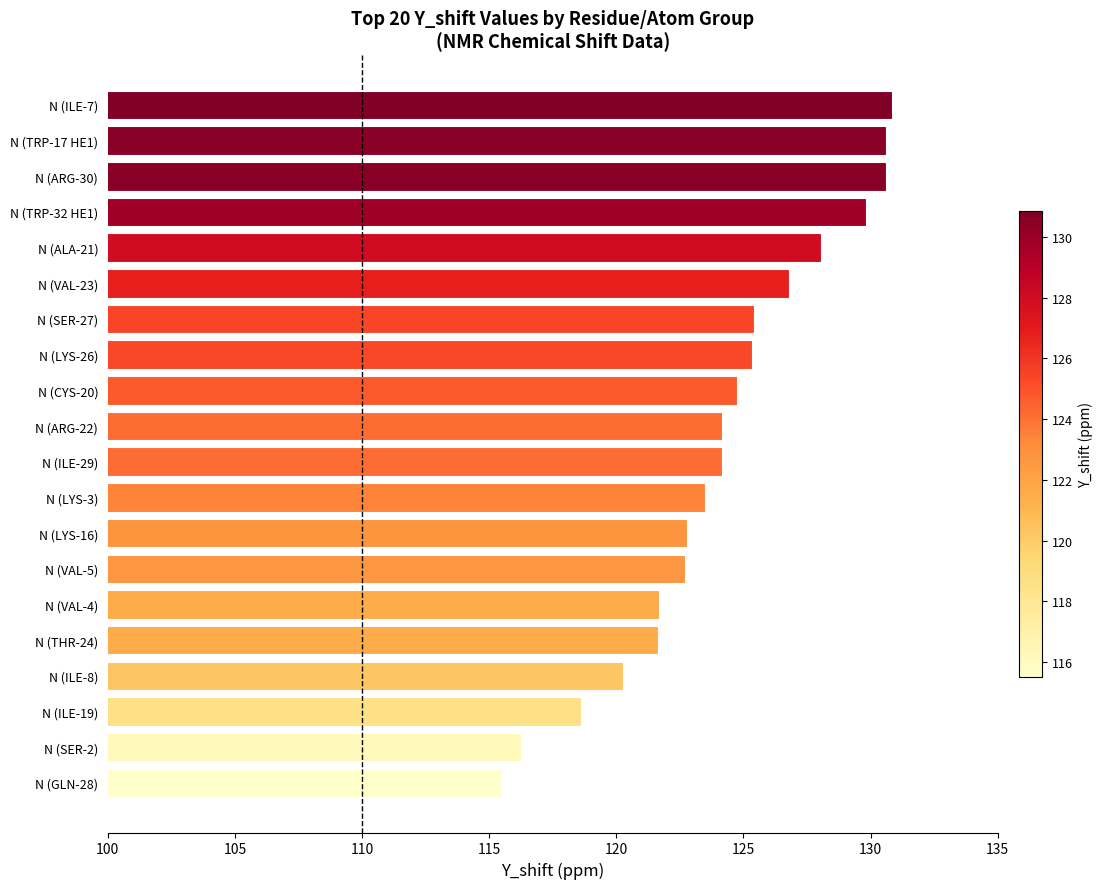

What position from the bottom is N (THR-24)?

5